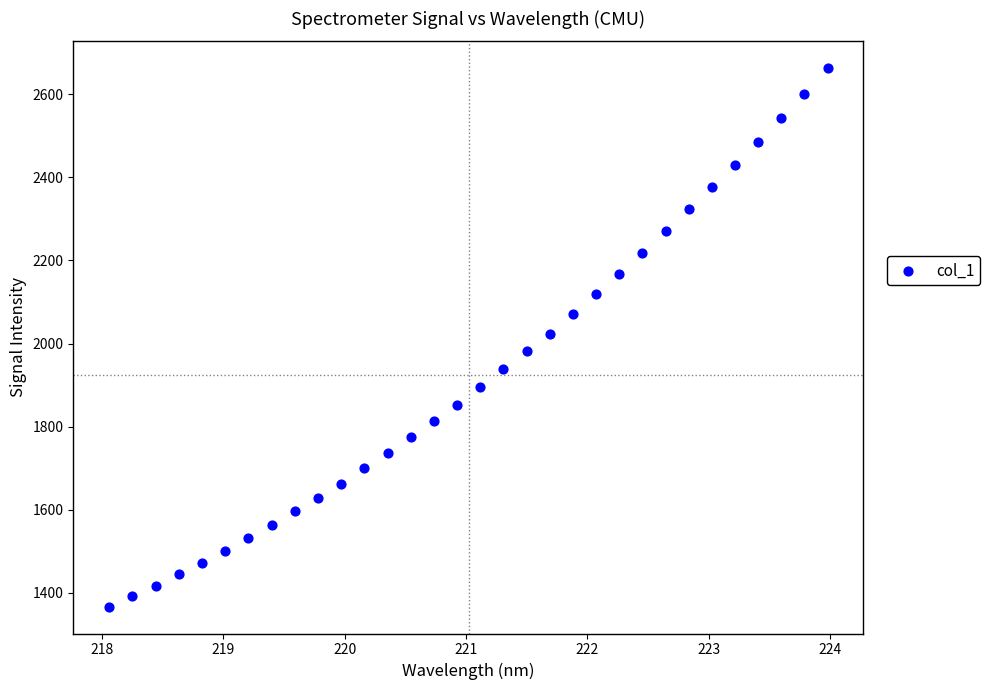

What is the range of X values (max minus min)?

5.9